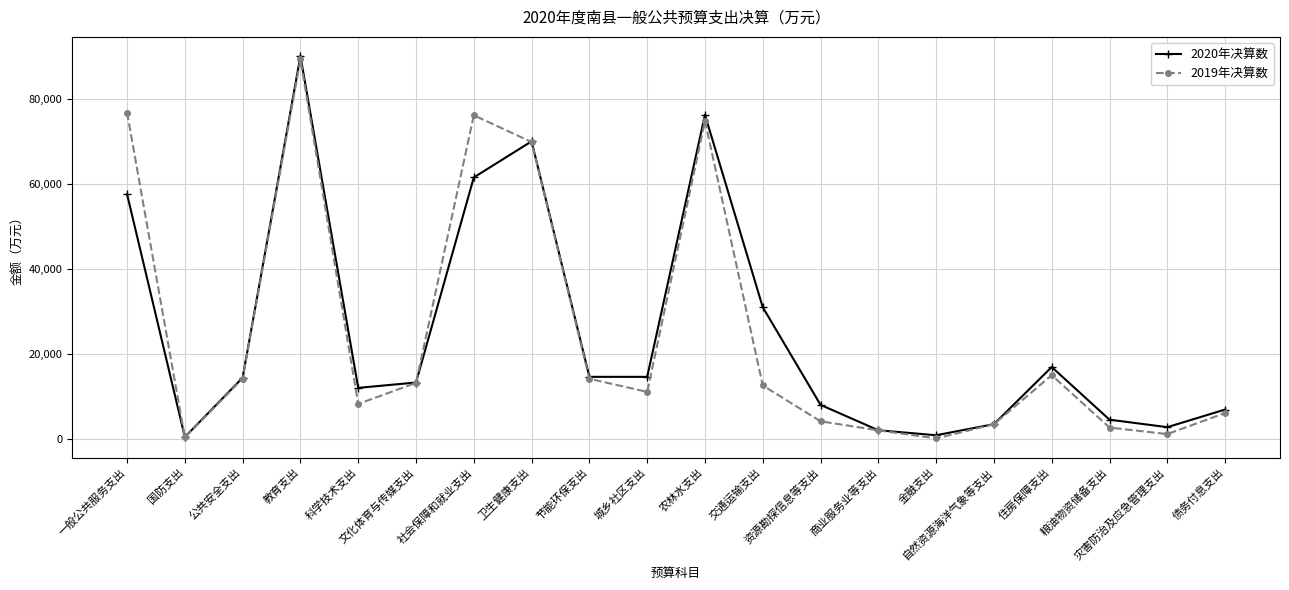

What is the greatest value displayed?

90191